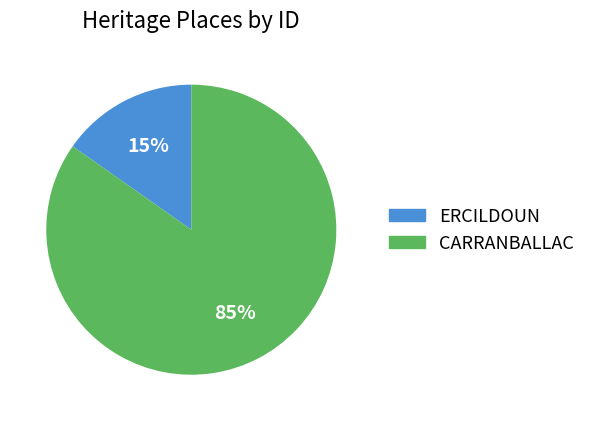

What is the largest slice in the pie chart?

CARRANBALLAC